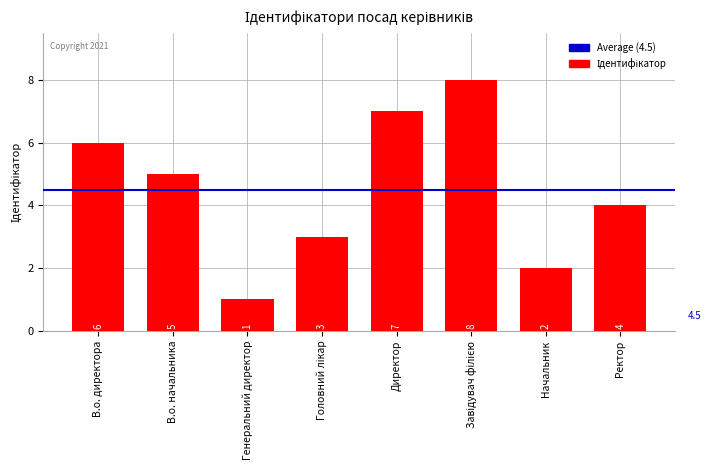

Is it true that the value at В.о. директора is 2?

False